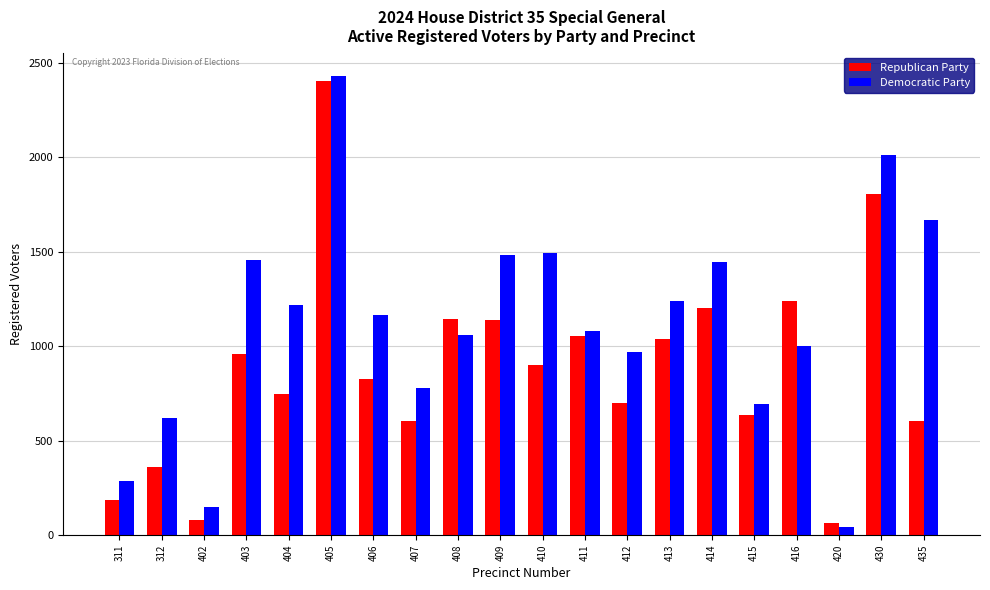

List the series in order of their overall mean, lowest first.

Republican Party, Democratic Party